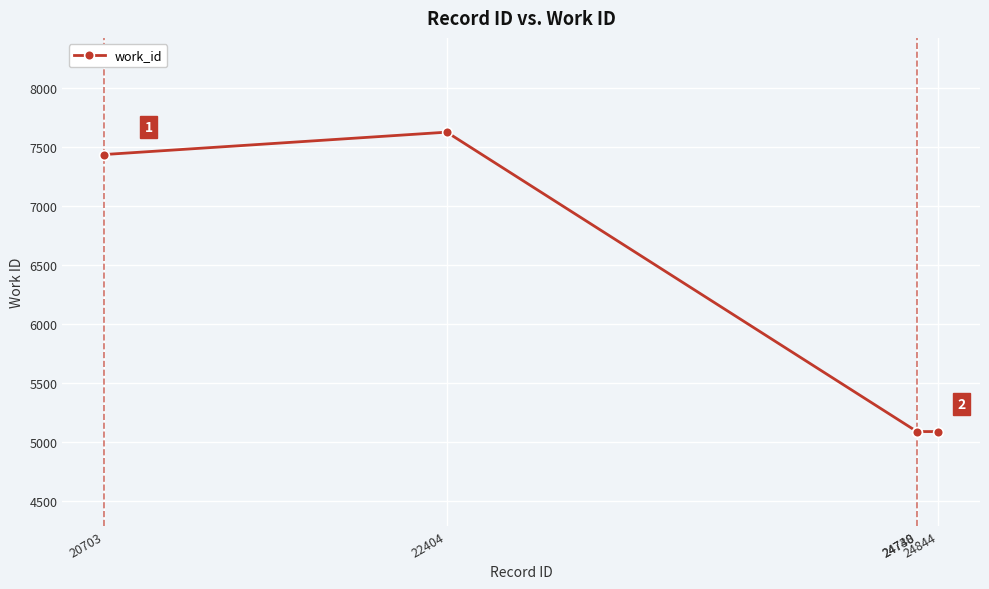

What is the difference between the second highest and second lowest values?

2351